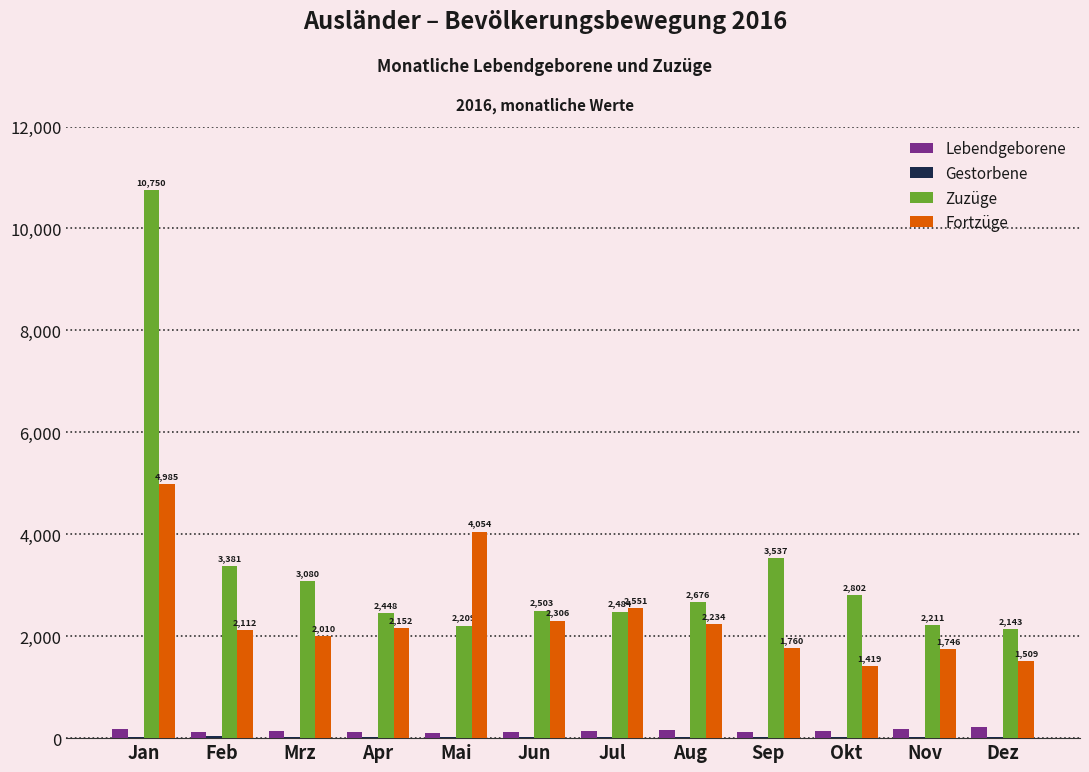

The value of Fortzüge at Mai is 5459. True or false?

False